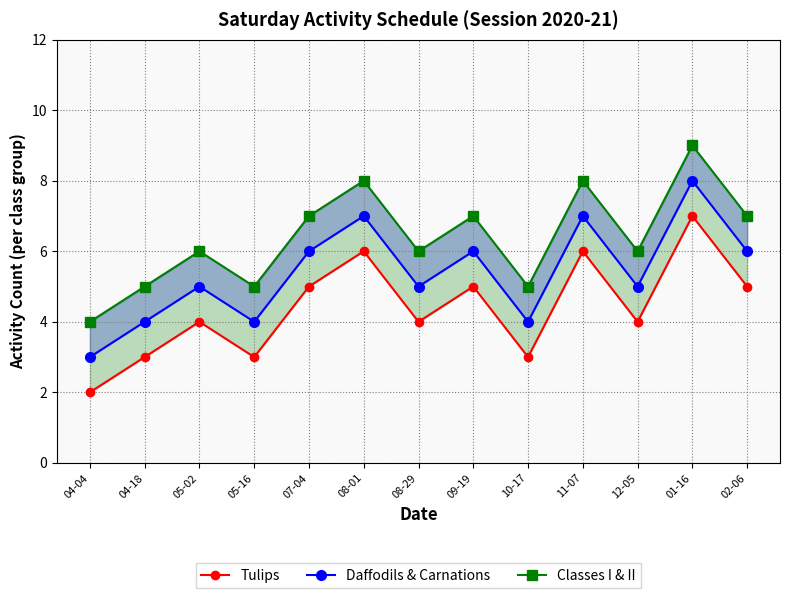

The Classes I & II series shows 7 at 07-04. True or false?

True